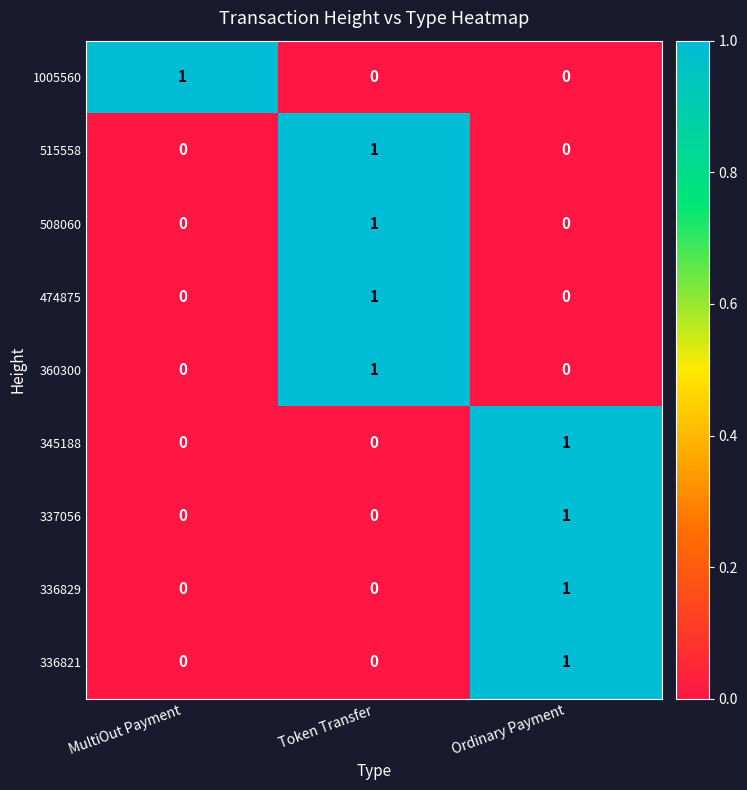

The value of 360300 at Token Transfer is 1. True or false?

True